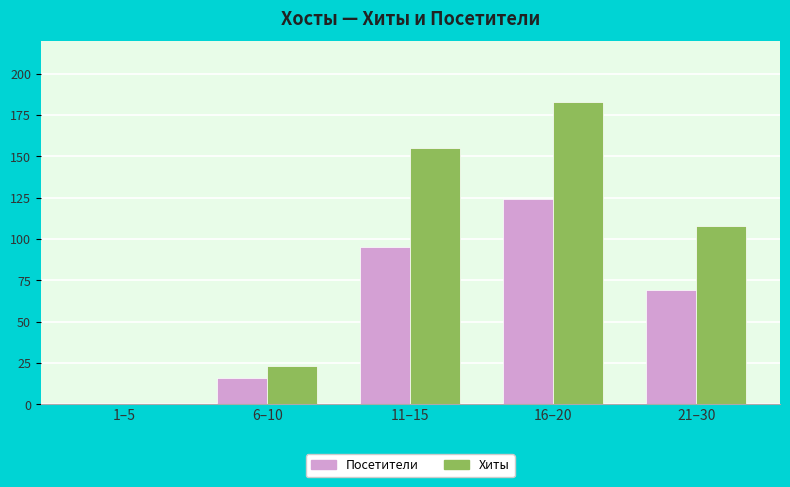

What are all the series names shown in the legend?

Посетители, Хиты